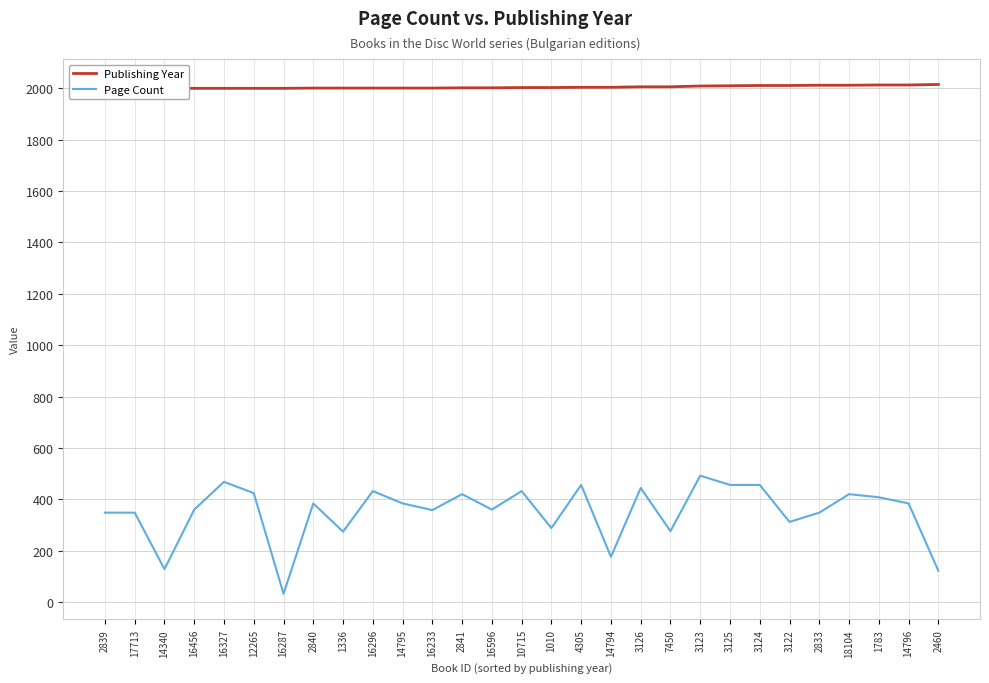

What is the value of the Publishing Year point at the 9th from the left?

2001